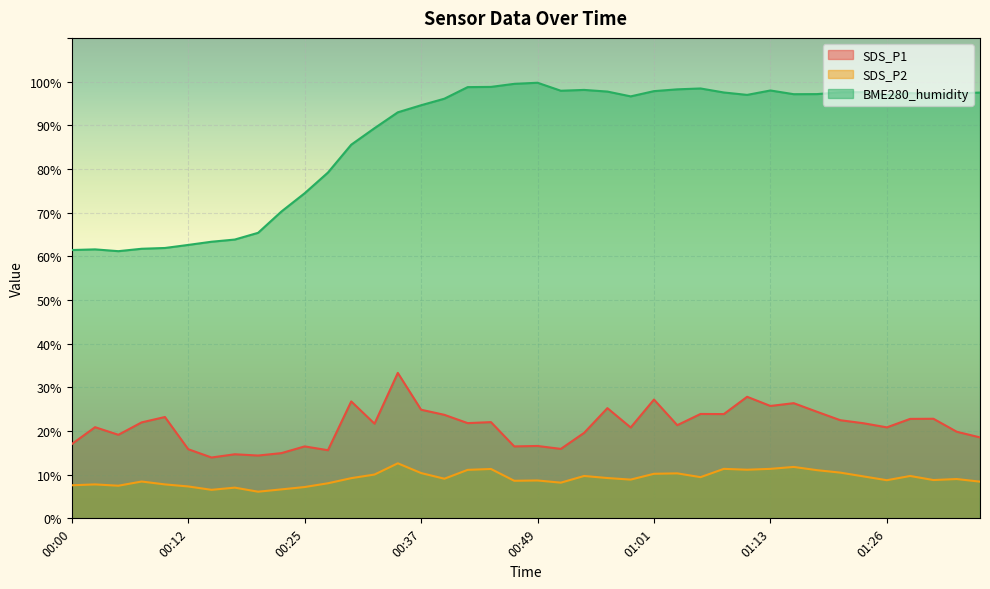

How many lines are shown in the chart?

3